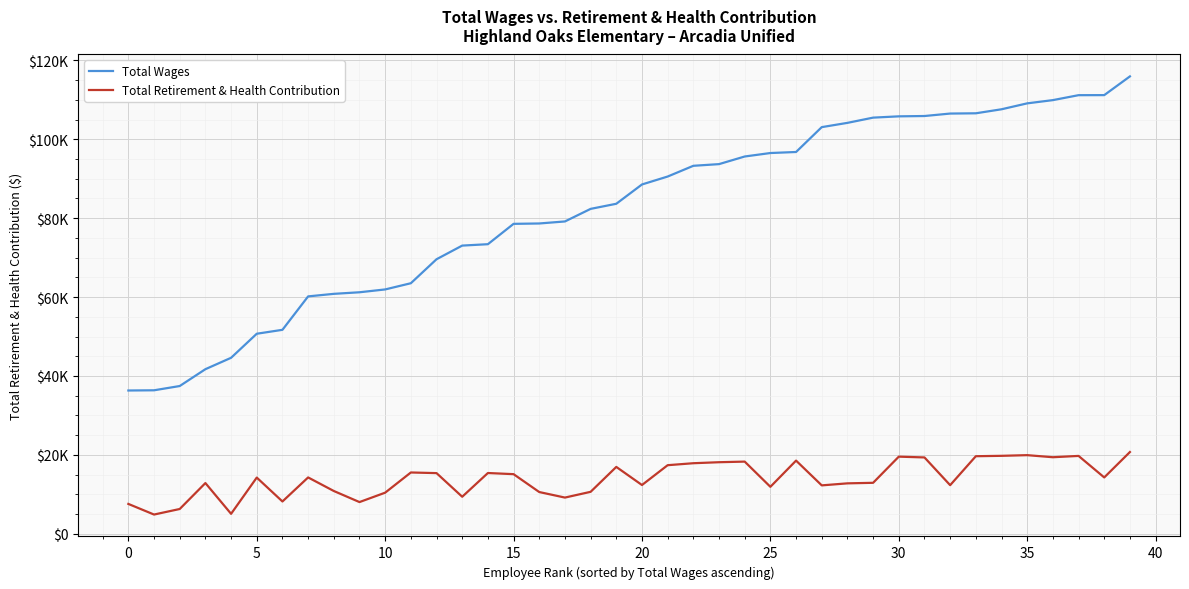

Does the chart have visible grid lines?

Yes